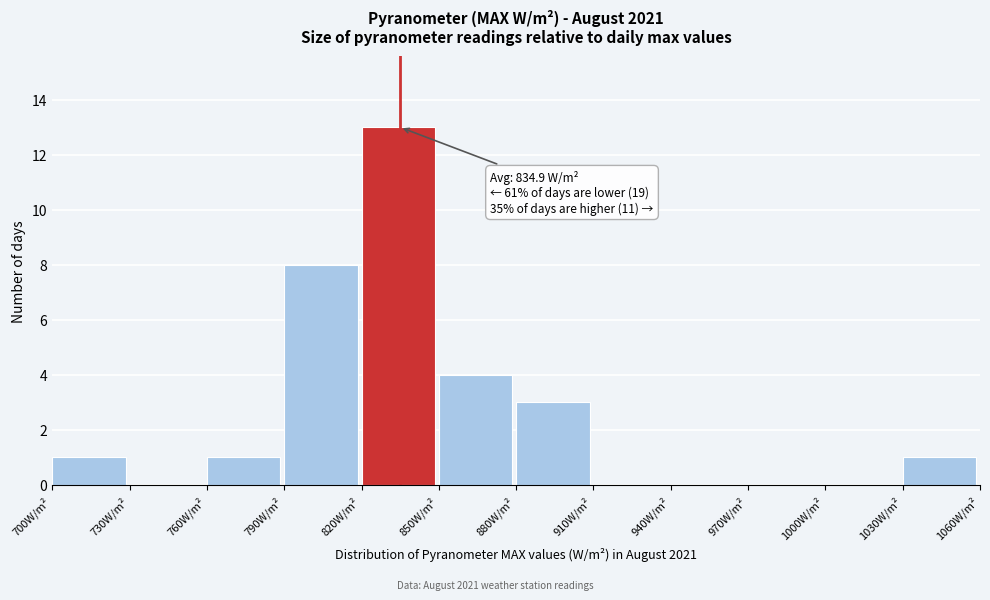

Which range on the x-axis has the tallest bar?

820 to 850